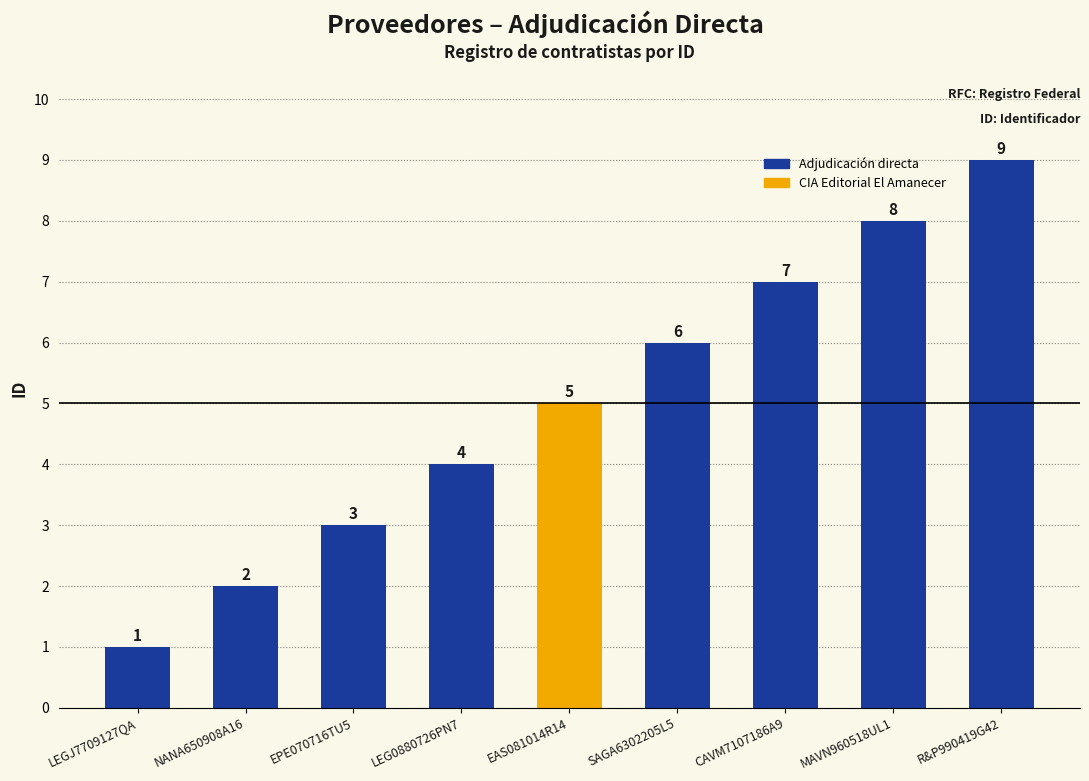

What is the difference between the maximum and minimum values?

8